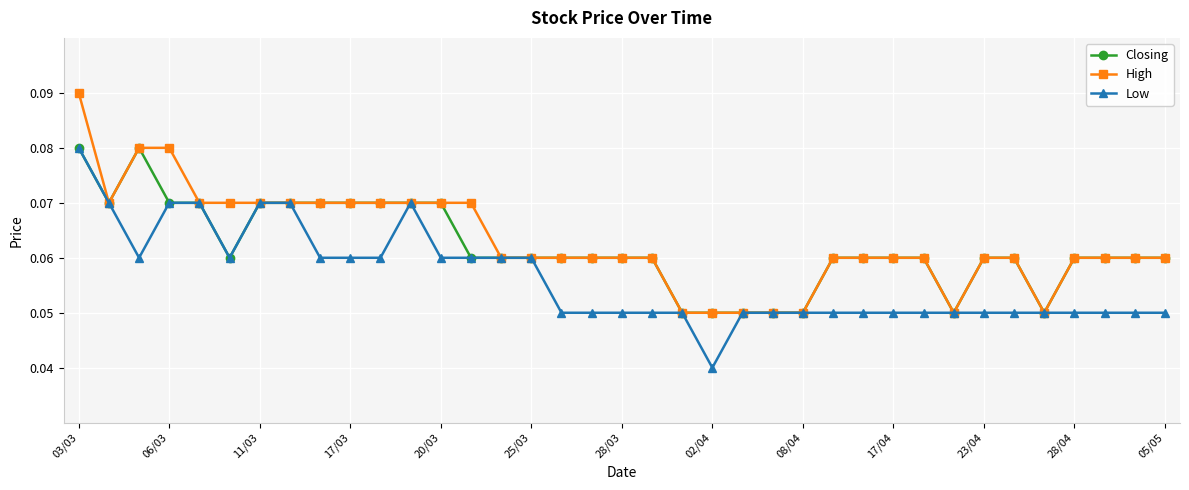

True or false: Closing has more than 0 points higher than both neighbors.

True